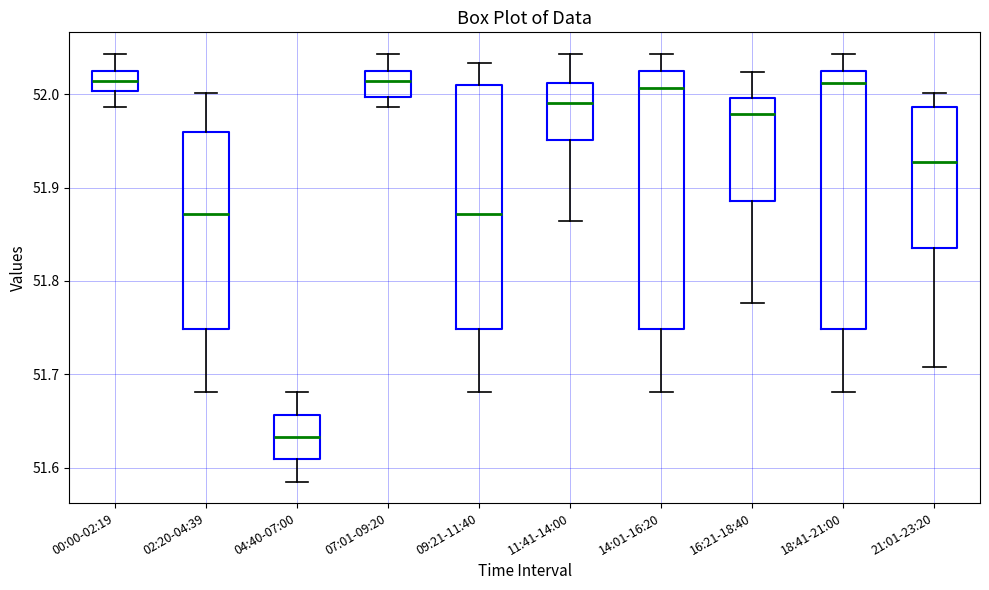

Reading left to right, transcribe this box plot: for each box, give where its median line is, the range the box spans, and where its two whiskers end, as read against the y-axis. The values are not printed on the chart, so give them approximately, as read against the axis.

00:00-02:19: median 52.01, box 52.00 to 52.02, whiskers 51.99 to 52.04
02:20-04:39: median 51.87, box 51.75 to 51.96, whiskers 51.68 to 52.00
04:40-07:00: median 51.63, box 51.61 to 51.66, whiskers 51.59 to 51.68
07:01-09:20: median 52.01, box 52.00 to 52.02, whiskers 51.99 to 52.04
09:21-11:40: median 51.87, box 51.75 to 52.01, whiskers 51.68 to 52.03
11:41-14:00: median 51.99, box 51.95 to 52.01, whiskers 51.86 to 52.04
14:01-16:20: median 52.01, box 51.75 to 52.02, whiskers 51.68 to 52.04
16:21-18:40: median 51.98, box 51.89 to 52.00, whiskers 51.78 to 52.02
18:41-21:00: median 52.01, box 51.75 to 52.02, whiskers 51.68 to 52.04
21:01-23:20: median 51.93, box 51.84 to 51.99, whiskers 51.71 to 52.00